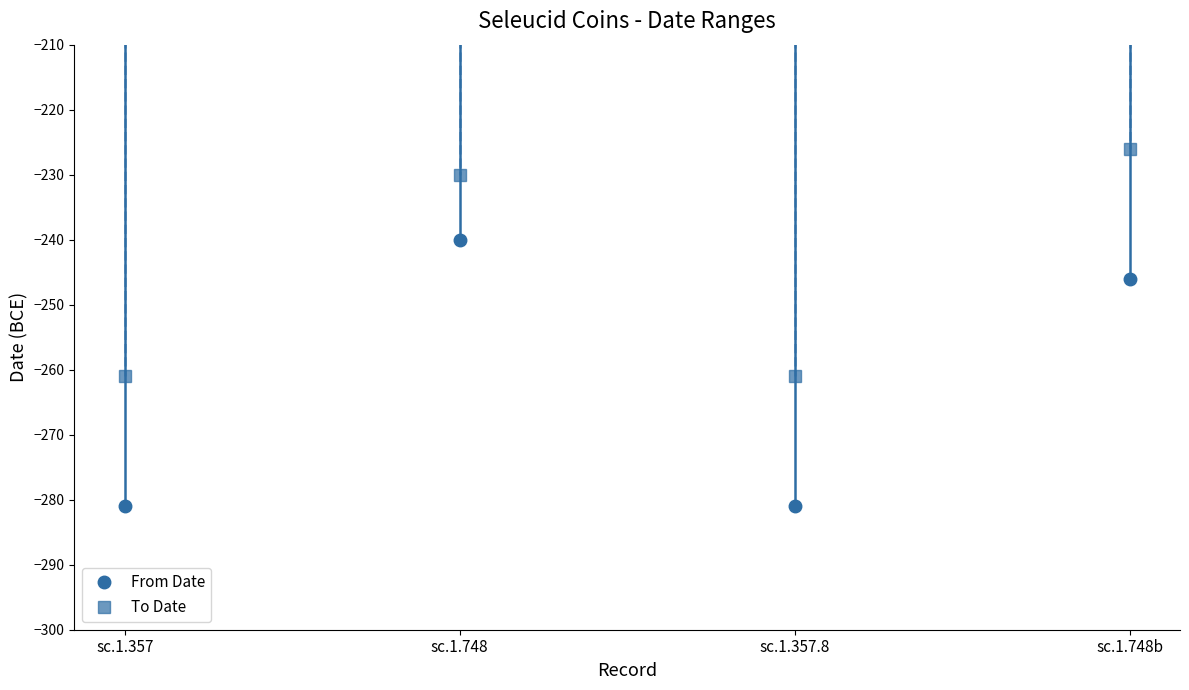

Rank the series at sc.1.748b from highest to lowest value.

To Date, From Date